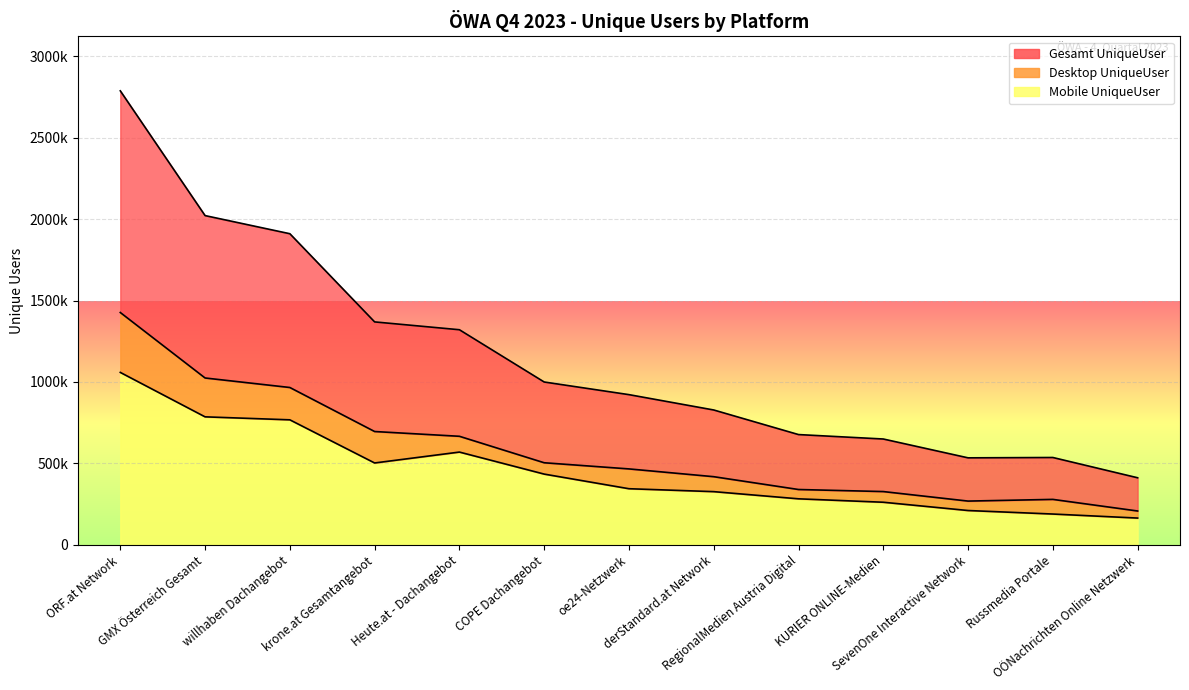

What value does the Gesamt UniqueUser series have at oe24-Netzwerk, to the nearest 50?

922400